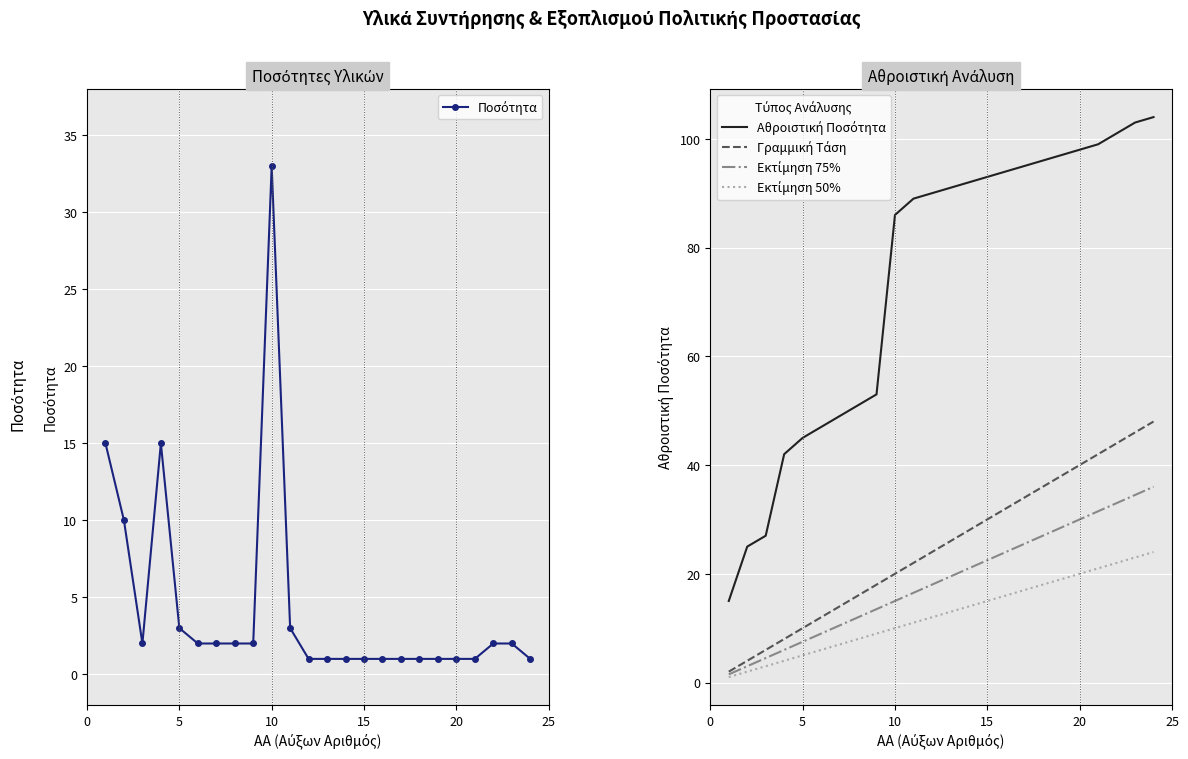

True or false: Εκτίμηση 75% has more than 1 points higher than both neighbors.

False